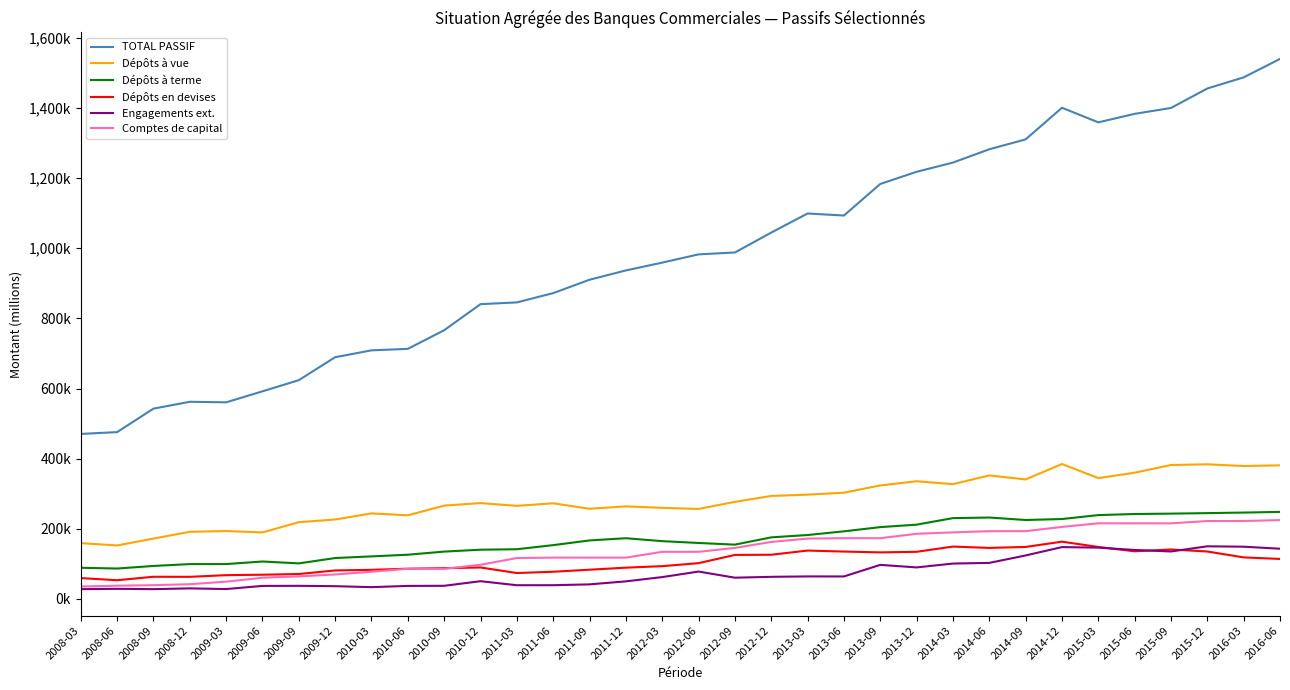

Reading left to right, transcribe all the data shown in this chart.

TOTAL PASSIF: 2008-03=470465.8	2008-06=475667.0	2008-09=542629.3	2008-12=562129.6	2009-03=560599.2	2009-06=591958.0	2009-09=623847.6	2009-12=689310.7	2010-03=708857.3	2010-06=713101.6	2010-09=766218.5	2010-12=840546.9	2011-03=845572.7	2011-06=872049.7	2011-09=910201.0	2011-12=936748.2	2012-03=959010.8	2012-06=982516.8	2012-09=987923.6	2012-12=1044684.1	2013-03=1099117.8	2013-06=1093295.6	2013-09=1183312.0	2013-12=1218016.8	2014-03=1244323.3	2014-06=1282276.6	2014-09=1310451.8	2014-12=1400638.4	2015-03=1359037.7	2015-06=1383302.0	2015-09=1400045.6	2015-12=1455580.4	2016-03=1487328.1	2016-06=1539922.1
Dépôts à vue: 2008-03=158956.1	2008-06=152474.2	2008-09=172053.9	2008-12=191381.5	2009-03=193487.0	2009-06=189677.5	2009-09=218751.3	2009-12=226504.3	2010-03=243881.8	2010-06=238376.8	2010-09=266036.5	2010-12=273222.1	2011-03=265379.1	2011-06=272670.9	2011-09=257023.6	2011-12=263858.0	2012-03=259706.4	2012-06=256612.0	2012-09=276735.6	2012-12=293628.7	2013-03=297310.7	2013-06=302894.1	2013-09=323653.4	2013-12=335552.7	2014-03=327186.9	2014-06=352182.9	2014-09=340745.7	2014-12=384656.6	2015-03=344444.1	2015-06=359911.2	2015-09=381816.7	2015-12=383821.0	2016-03=378921.0	2016-06=380921.0
Dépôts à terme: 2008-03=88787.5	2008-06=86596.6	2008-09=93967.9	2008-12=99287.0	2009-03=99341.6	2009-06=106663.6	2009-09=101272.9	2009-12=116535.9	2010-03=121262.0	2010-06=126025.8	2010-09=134944.7	2010-12=140294.3	2011-03=141656.2	2011-06=153379.6	2011-09=166744.3	2011-12=173056.1	2012-03=164708.7	2012-06=159523.6	2012-09=154764.2	2012-12=175495.9	2013-03=182175.3	2013-06=192693.7	2013-09=204700.0	2013-12=211763.9	2014-03=230375.1	2014-06=232053.8	2014-09=225034.7	2014-12=227786.6	2015-03=238986.8	2015-06=242095.3	2015-09=243192.9	2015-12=244640.3	2016-03=246211.0	2016-06=248133.3
Dépôts en devises: 2008-03=59399.8	2008-06=53258.2	2008-09=63151.7	2008-12=62929.0	2009-03=67743.0	2009-06=68982.7	2009-09=70998.7	2009-12=81175.3	2010-03=82919.4	2010-06=86114.9	2010-09=87639.6	2010-12=89591.3	2011-03=73793.1	2011-06=77436.0	2011-09=83235.1	2011-12=89107.6	2012-03=93403.2	2012-06=101943.8	2012-09=125419.5	2012-12=125922.8	2013-03=137848.4	2013-06=135016.7	2013-09=132655.4	2013-12=134315.4	2014-03=149215.1	2014-06=145441.8	2014-09=148158.5	2014-12=163209.7	2015-03=148154.4	2015-06=135754.3	2015-09=140973.4	2015-12=135171.7	2016-03=118395.1	2016-06=113952.7
Engagements ext.: 2008-03=27821.3	2008-06=28737.4	2008-09=27827.3	2008-12=30009.4	2009-03=28111.9	2009-06=37042.7	2009-09=37309.8	2009-12=36237.6	2010-03=33546.7	2010-06=37032.6	2010-09=37379.6	2010-12=50485.6	2011-03=39002.5	2011-06=39056.4	2011-09=41451.9	2011-12=50033.1	2012-03=62203.8	2012-06=78002.4	2012-09=60492.3	2012-12=62960.8	2013-03=64117.1	2013-06=64026.8	2013-09=97072.7	2013-12=89787.4	2014-03=100768.7	2014-06=102707.1	2014-09=123900.5	2014-12=147751.8	2015-03=146198.8	2015-06=139562.5	2015-09=135266.6	2015-12=149973.5	2016-03=148879.5	2016-06=143107.0
Comptes de capital: 2008-03=35343.1	2008-06=37655.5	2008-09=39113.6	2008-12=41916.8	2009-03=49158.8	2009-06=60352.9	2009-09=64261.3	2009-12=69695.0	2010-03=77502.3	2010-06=85821.0	2010-09=85756.4	2010-12=97362.8	2011-03=116593.8	2011-06=117718.9	2011-09=117688.7	2011-12=117656.7	2012-03=134289.1	2012-06=134259.4	2012-09=145422.8	2012-12=162470.7	2013-03=172005.0	2013-06=173133.9	2013-09=173085.4	2013-12=185759.6	2014-03=189667.8	2014-06=193171.4	2014-09=193246.4	2014-12=205273.6	2015-03=215597.6	2015-06=215514.2	2015-09=215438.7	2015-12=222014.4	2016-03=222189.4	2016-06=224810.5